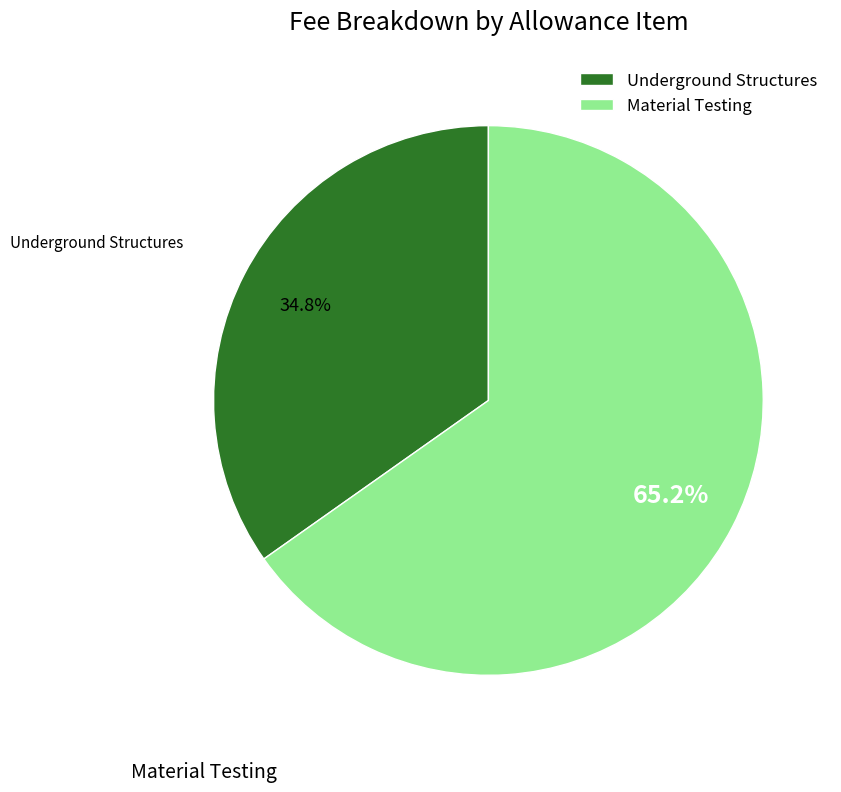

True or false: Underground Structures accounts for 41% of the total.

False